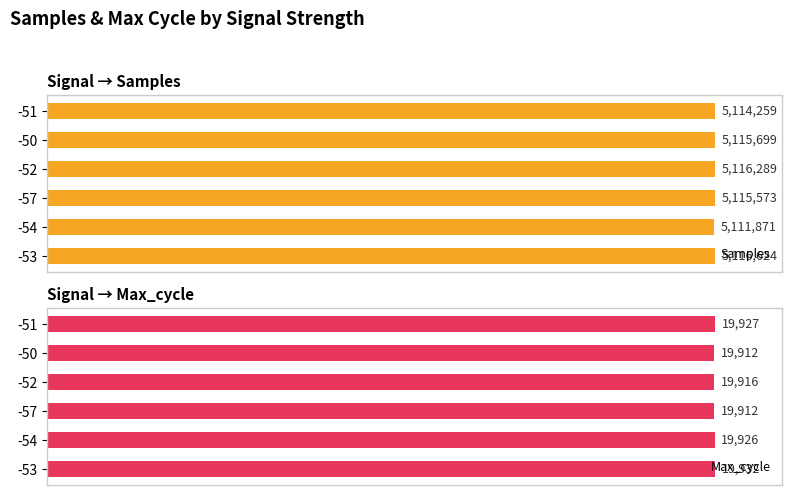

The Max_cycle series shows 21.3 at -54. True or false?

False